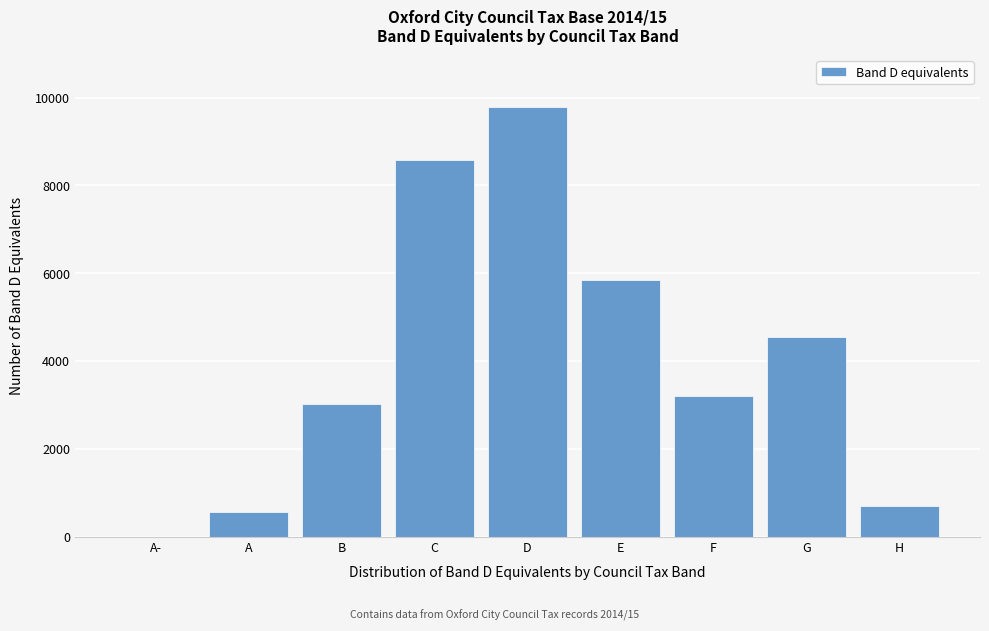

Reading right to left, list all the values displayed in this chart.

H=689.6	G=4534.7	F=3207.7	E=5835.6	D=9793.7	C=8575.8	B=3029.5	A=552.0	A-=0.0